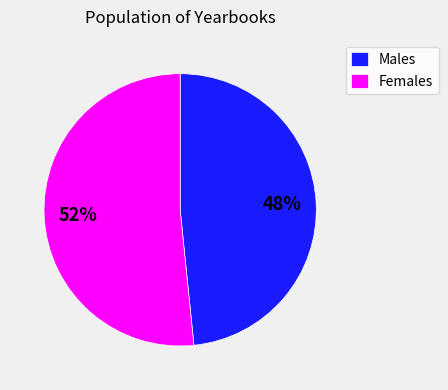

Which slice is the largest?

Females